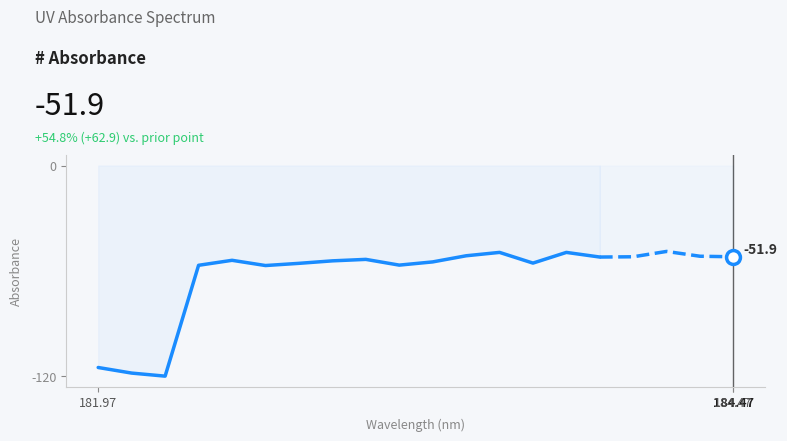

Does the chart display data point markers on the line(s)?

No